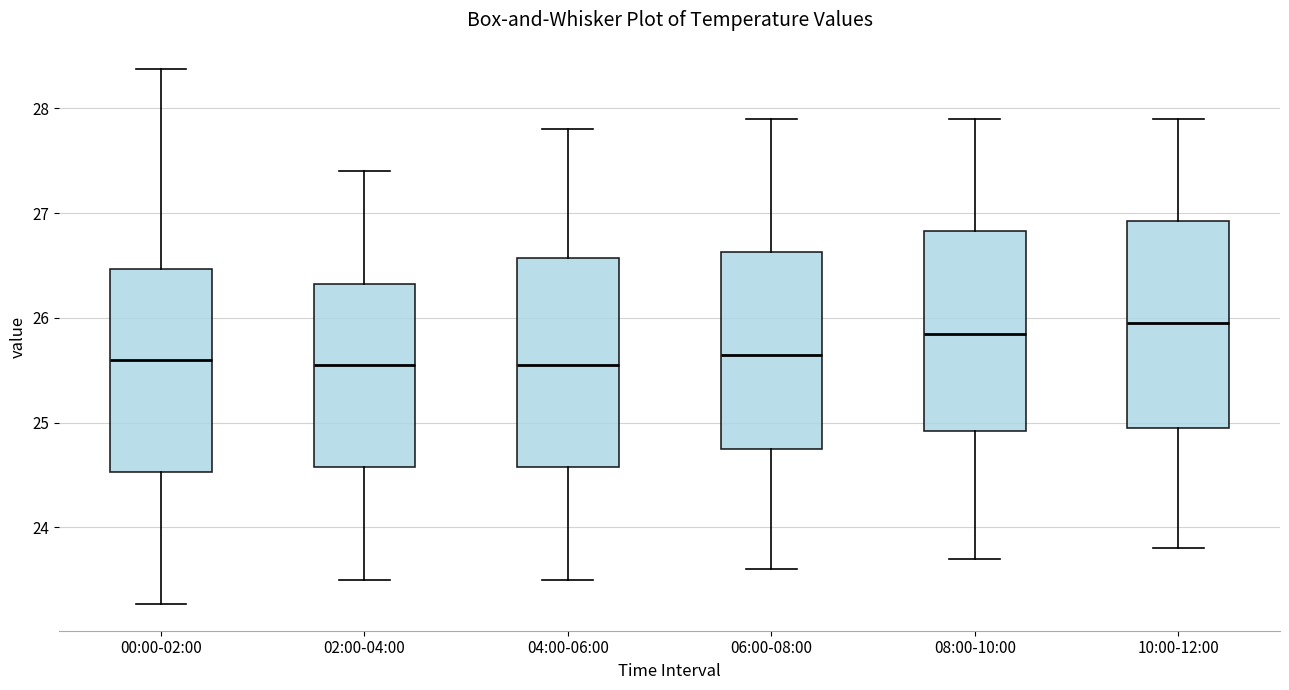

Reading left to right, transcribe this box plot: for each box, give where its median line is, the range the box spans, and where its two whiskers end, as read against the y-axis. The values are not printed on the chart, so give them approximately, as read against the axis.

00:00-02:00: median 25.6, box 24.5 to 26.5, whiskers 23.3 to 28.4
02:00-04:00: median 25.6, box 24.6 to 26.3, whiskers 23.5 to 27.4
04:00-06:00: median 25.6, box 24.6 to 26.6, whiskers 23.5 to 27.8
06:00-08:00: median 25.7, box 24.8 to 26.6, whiskers 23.6 to 27.9
08:00-10:00: median 25.9, box 24.9 to 26.8, whiskers 23.7 to 27.9
10:00-12:00: median 26.0, box 25.0 to 26.9, whiskers 23.8 to 27.9